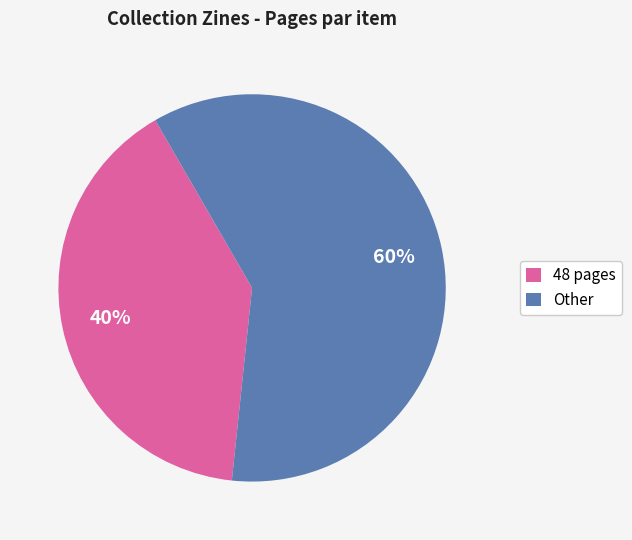

To the nearest percent, what is the average slice percentage?

50%